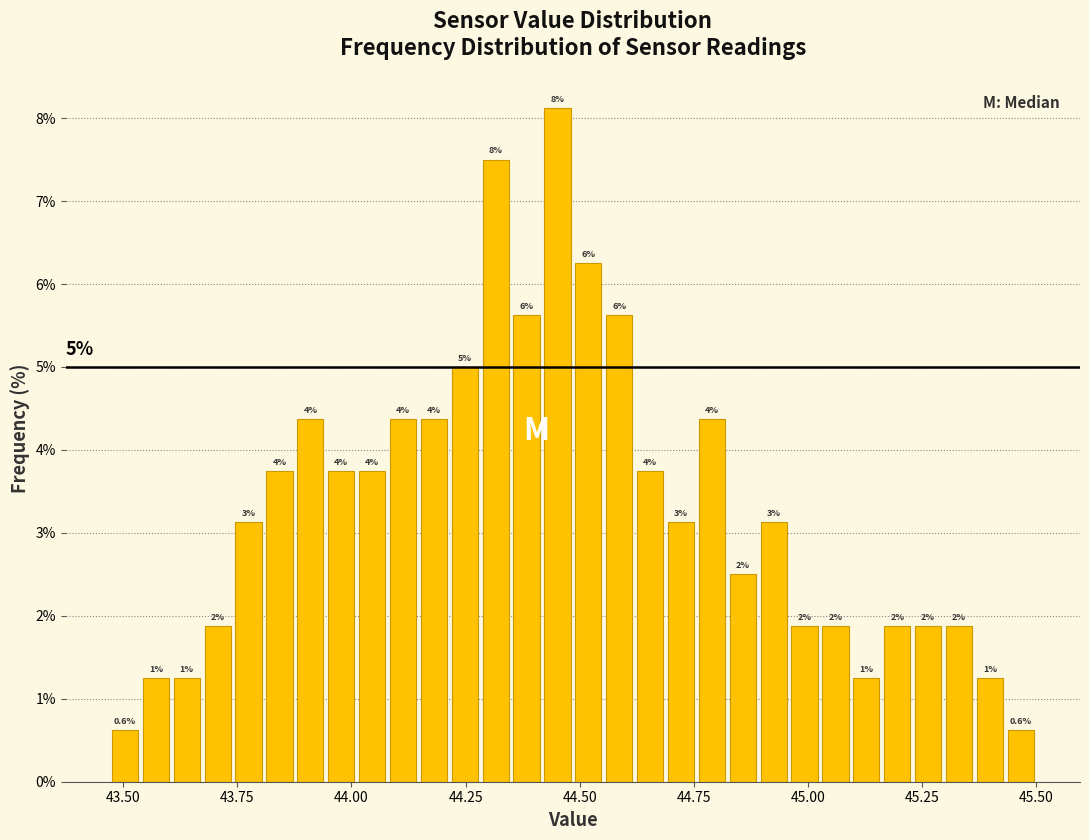

Read against the x-axis, roughly where is the centre of the tallest bar?

44.45